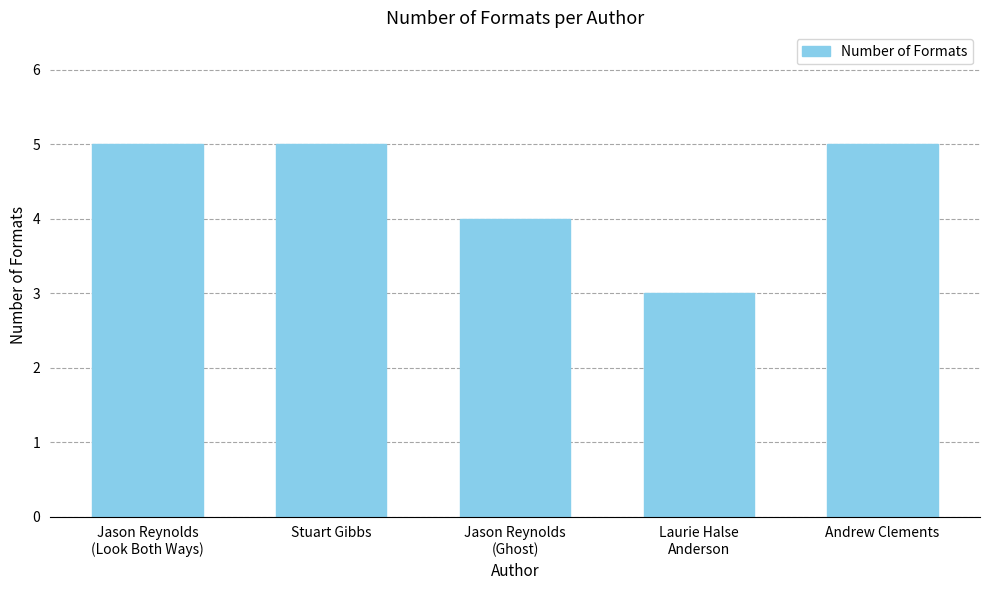

Reading right to left, list all the values displayed in this chart.

Andrew Clements=5	Laurie Halse
Anderson=3	Jason Reynolds
(Ghost)=4	Stuart Gibbs=5	Jason Reynolds
(Look Both Ways)=5